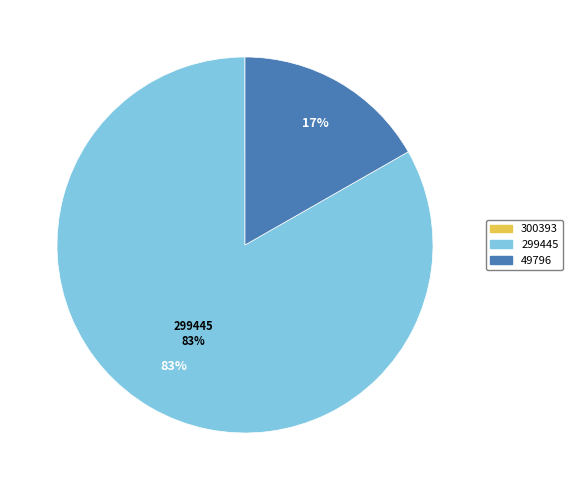

To the nearest percent, what is the average slice percentage?

33%